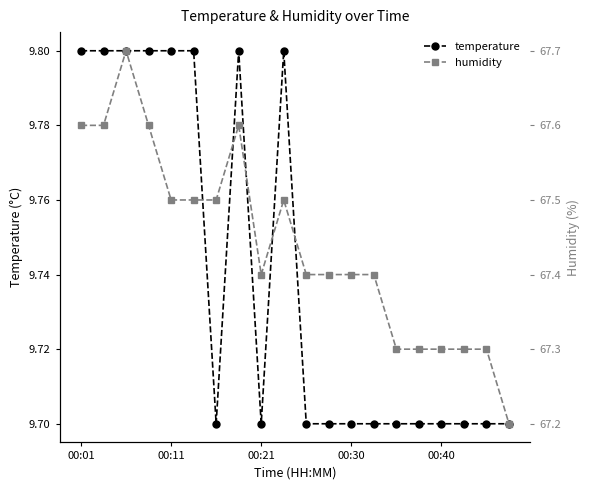

What is the sum of all temperature values?

194.8